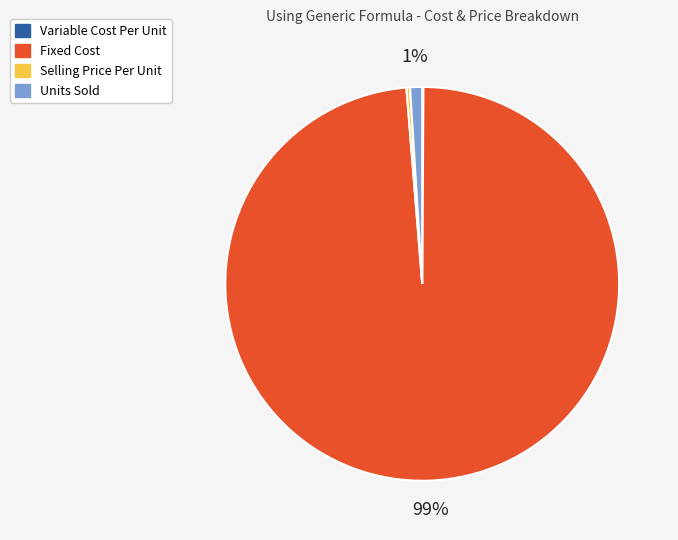

Which slice is the largest?

Fixed Cost